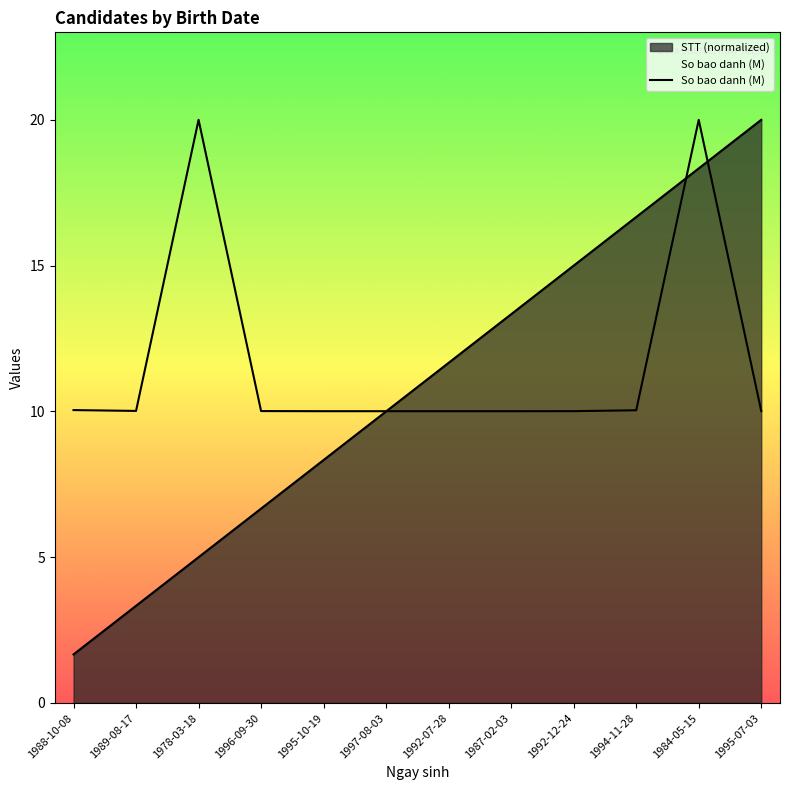

At which category does the chart reach its peak across all series?

1978-03-18